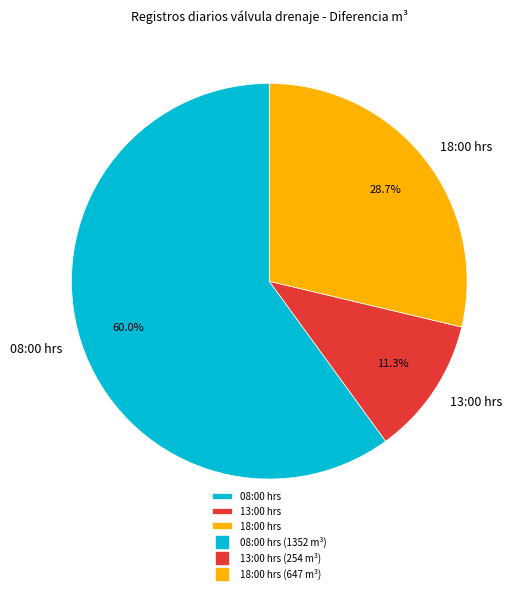

Between 18:00 hrs and 13:00 hrs, which is larger?

18:00 hrs